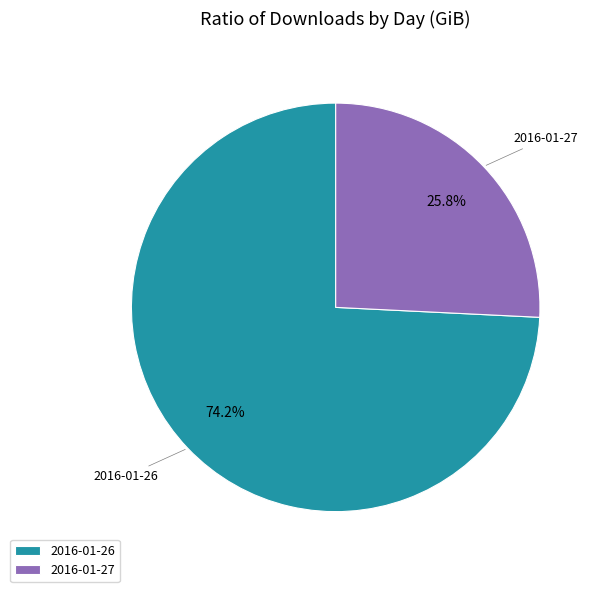

Is there any slice that represents more than half of the pie?

Yes